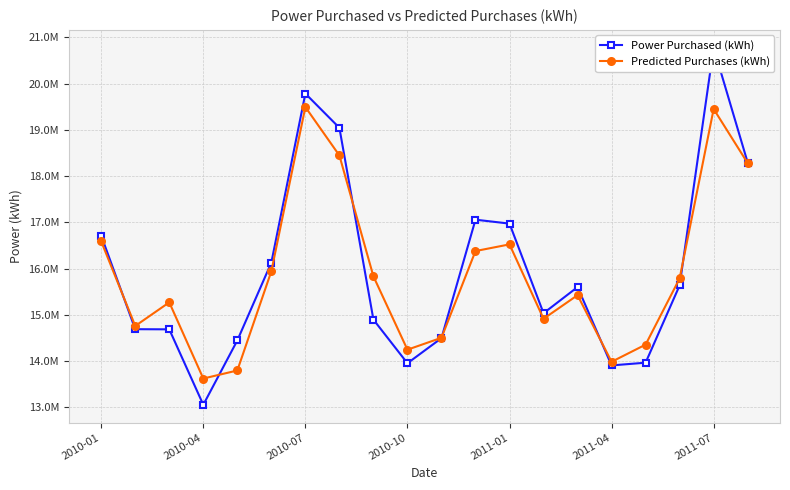

Where is Power Purchased (kWh) nearest to the value 16915120?

2011-01